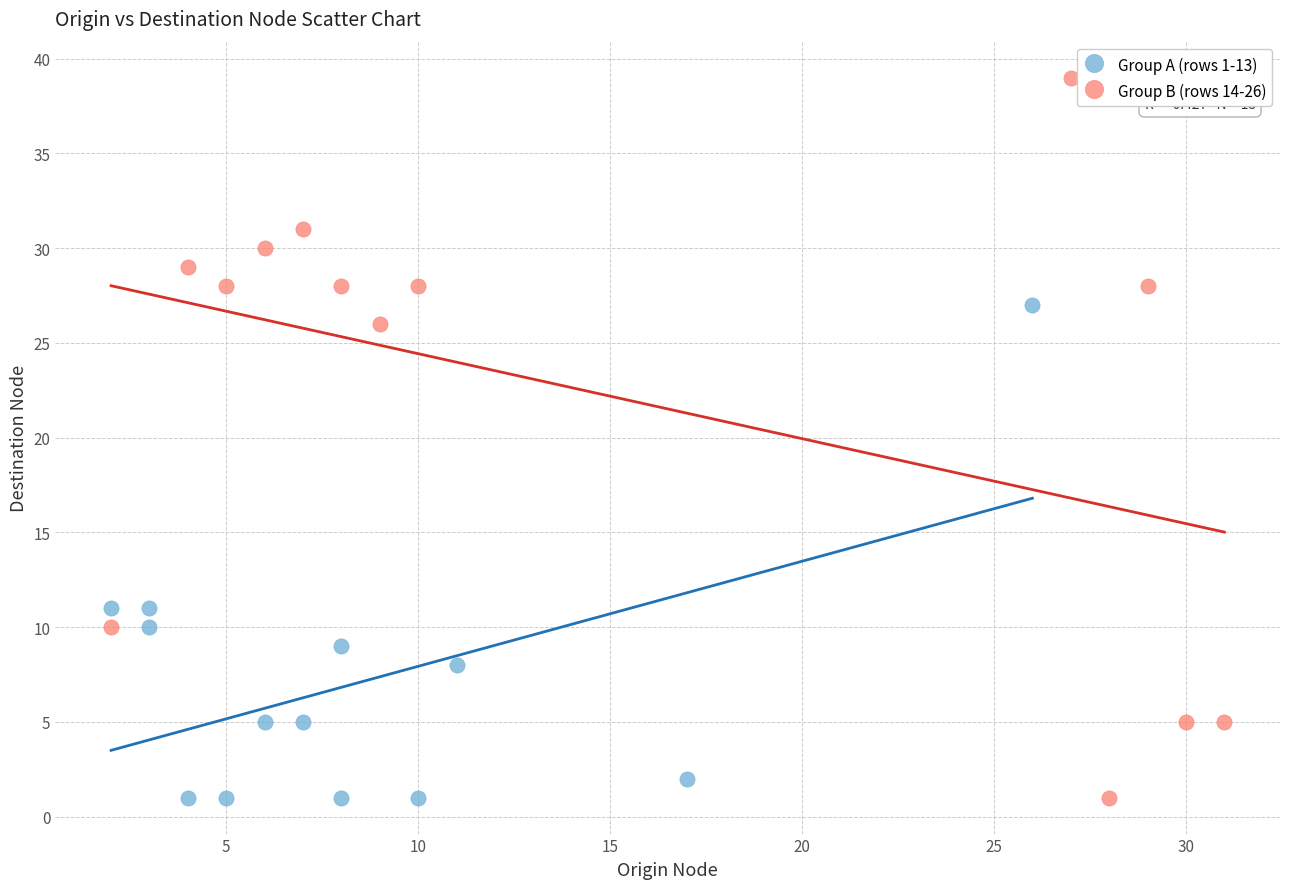

Which series reaches the maximum Y coordinate?

Group B (rows 14-26)